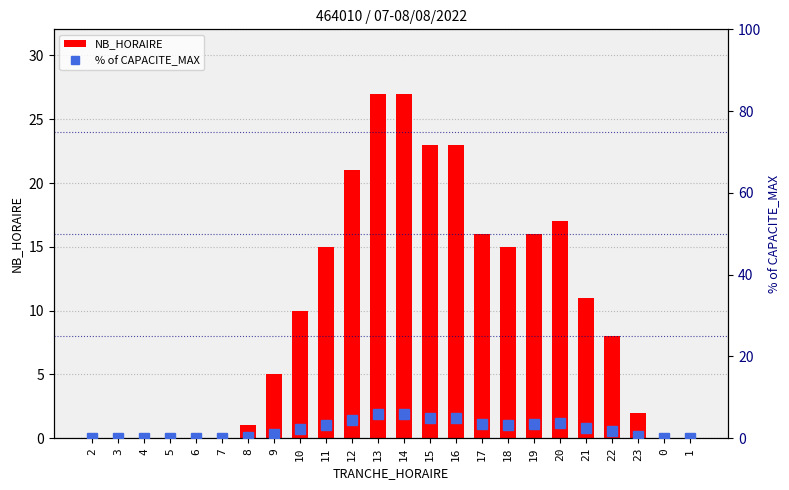

True or false: % of CAPACITE_MAX has a value of 3.6 at 5.

False